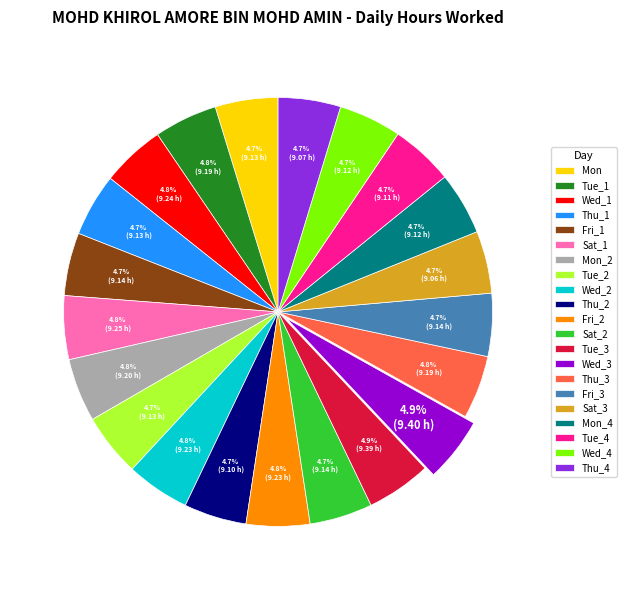

How much of the chart is everything except Thu_4?

95.3%